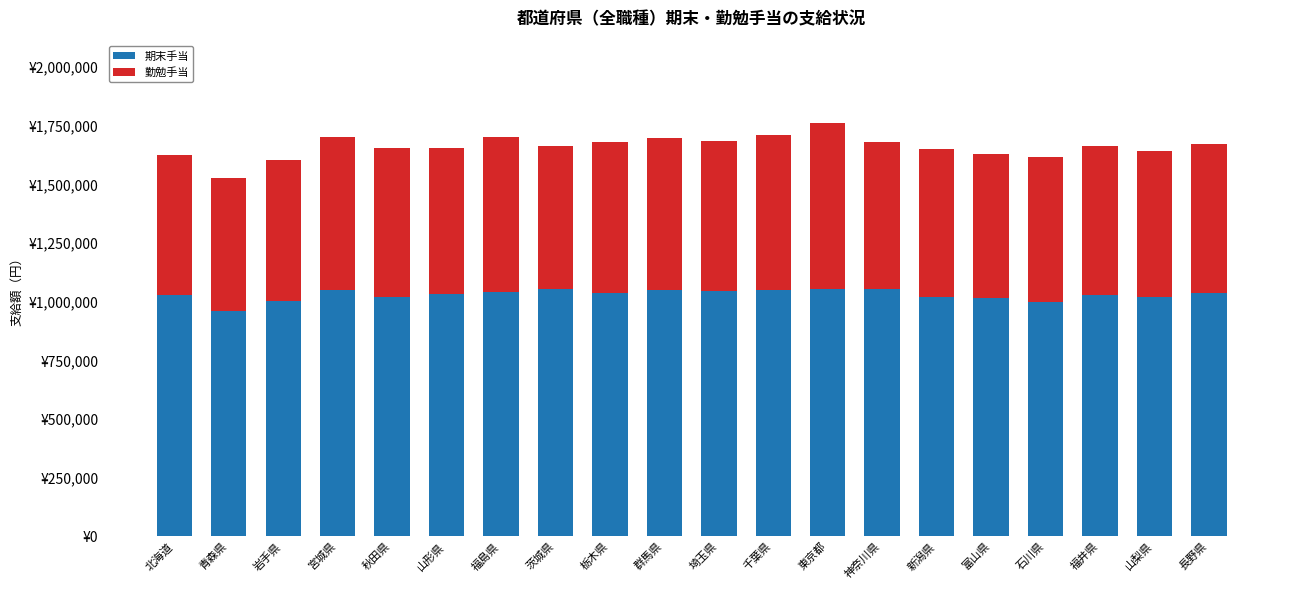

What is the sum of all 期末手当 values?

20600000